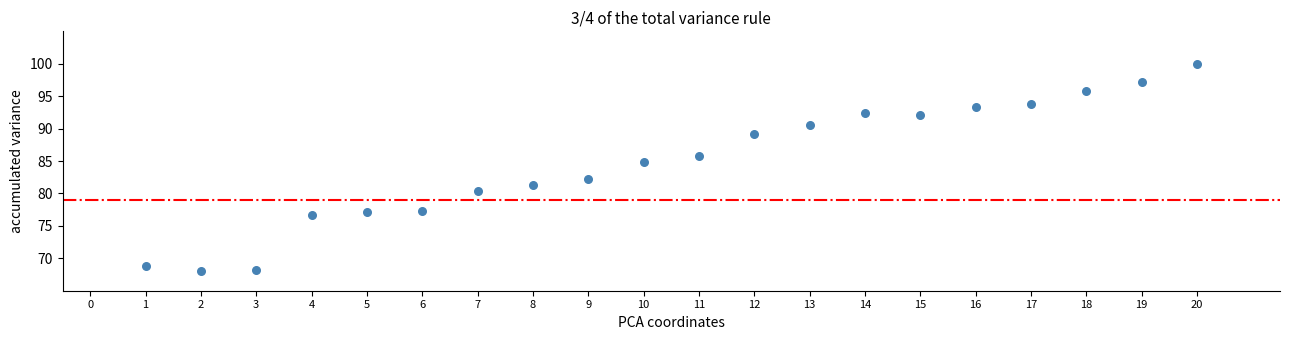

What is the range of X values (max minus min)?

19.0